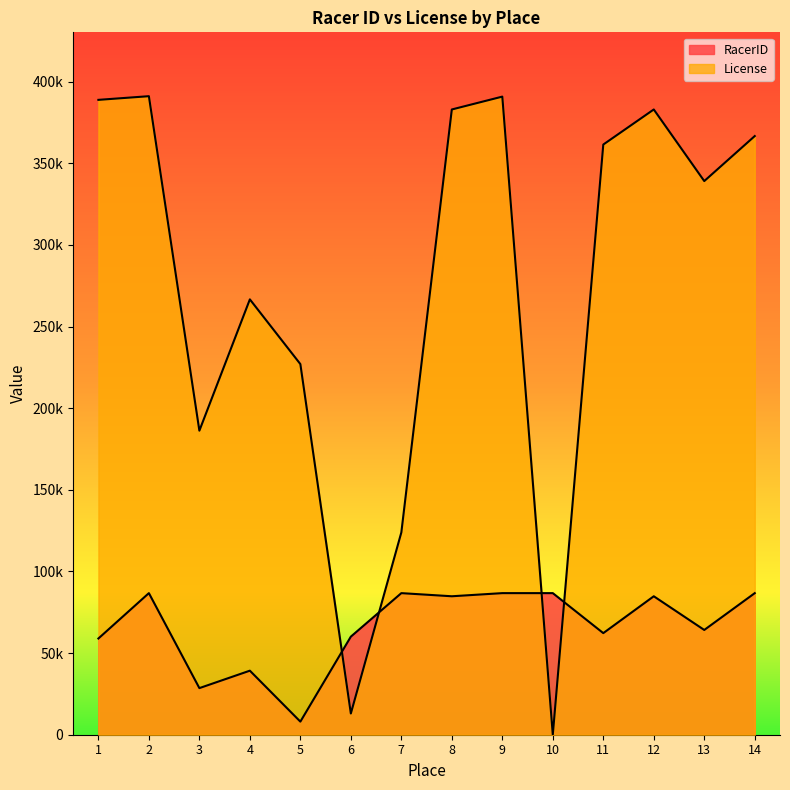

Which category has the lowest value across all series?

10